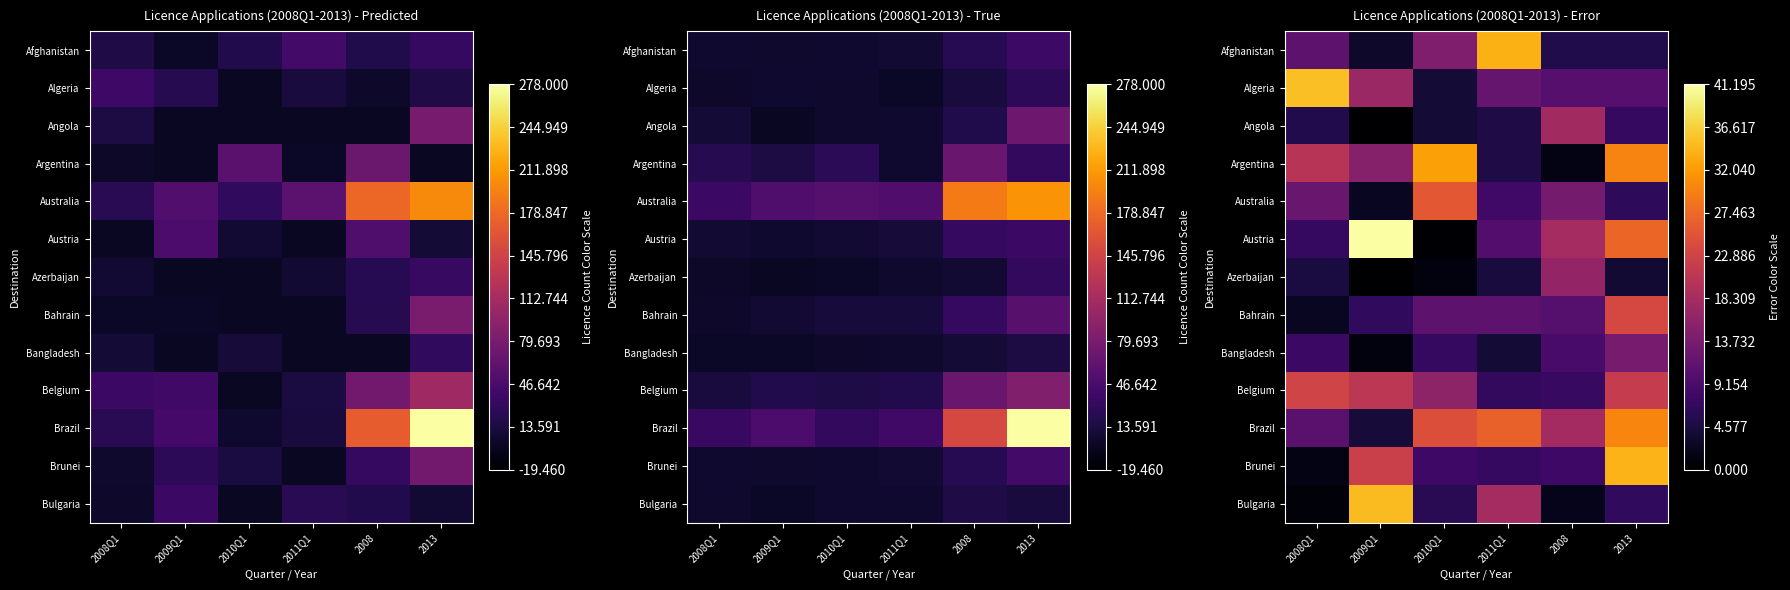

At how many categories does at least one series exceed 26?

5